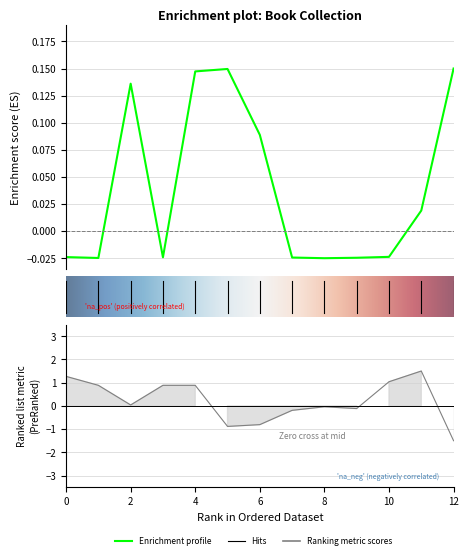

Reading left to right, extract all data points from this chart.

id: 16/9/2007=-0.0	16/9/2007=-0.0	29/11/2017=0.1	16/9/2007=-0.0	18/02/2019=0.1	18/02/2019=0.1	04/08/2012=0.1	16/9/2007=-0.0	16/9/2007=-0.0	16/9/2007=-0.0	16/9/2007=-0.0	28/12/2008=0.0	18/02/2019=0.1
year: 16/9/2007=1.3	16/9/2007=0.9	29/11/2017=0.0	16/9/2007=0.9	18/02/2019=0.9	18/02/2019=-0.9	04/08/2012=-0.8	16/9/2007=-0.2	16/9/2007=-0.0	16/9/2007=-0.1	16/9/2007=1.0	28/12/2008=1.5	18/02/2019=-1.5